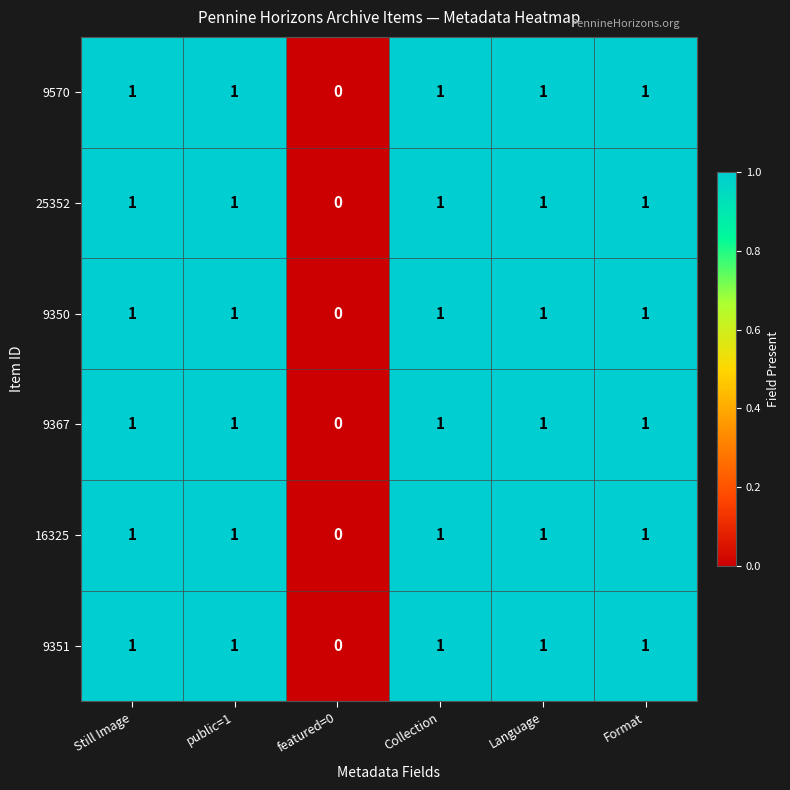

What is the total value across all series at public=1?

6